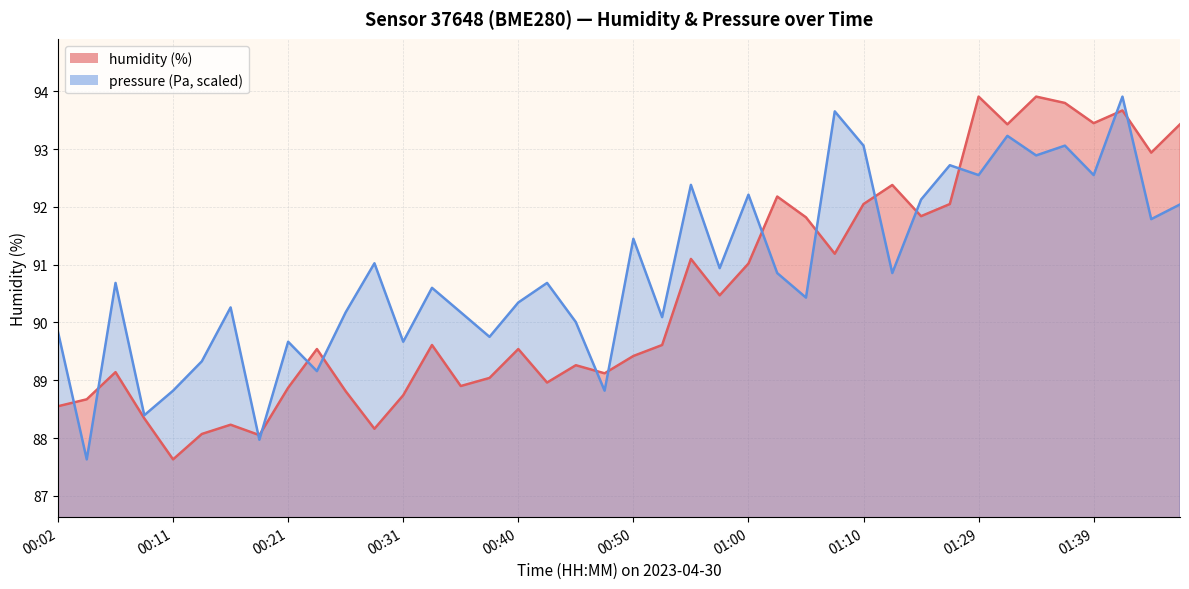

The value of pressure at 01:37 is 93.1. True or false?

True